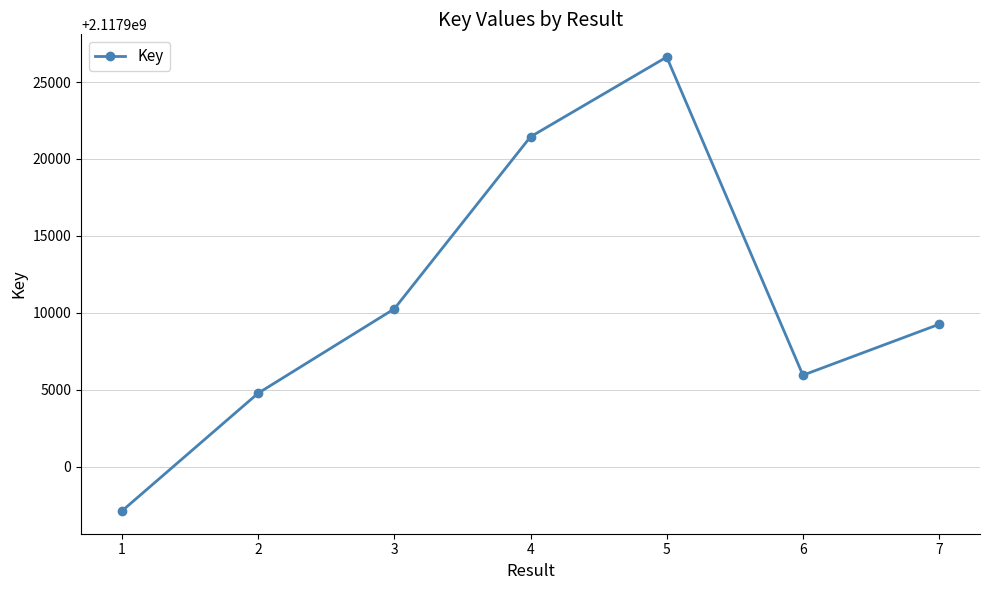

What is the average value?

2117910780